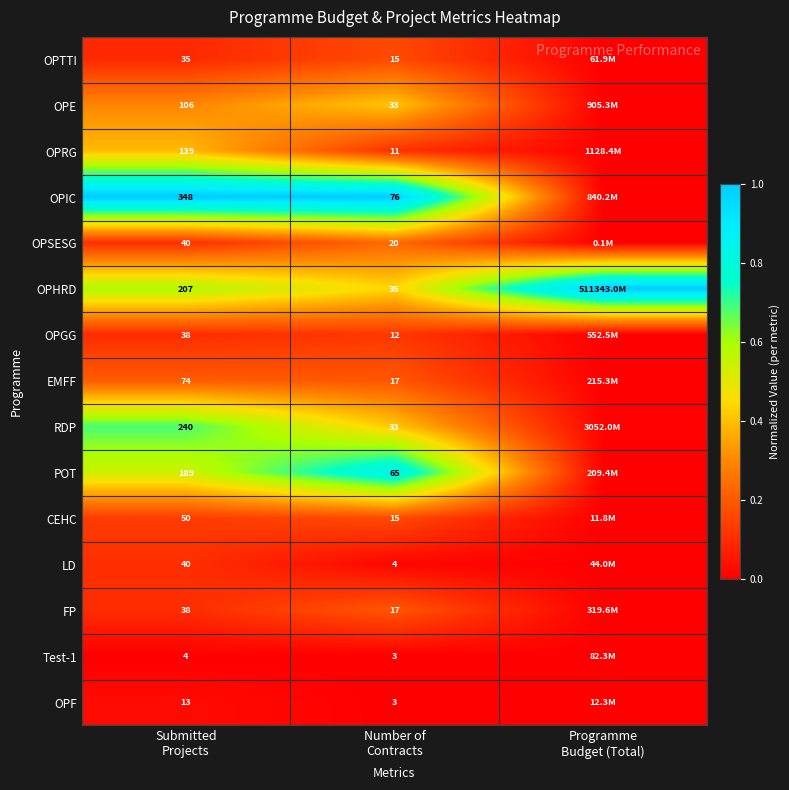

Is it true that OPF equals 0.0 at Programme Budget (Total)?

False